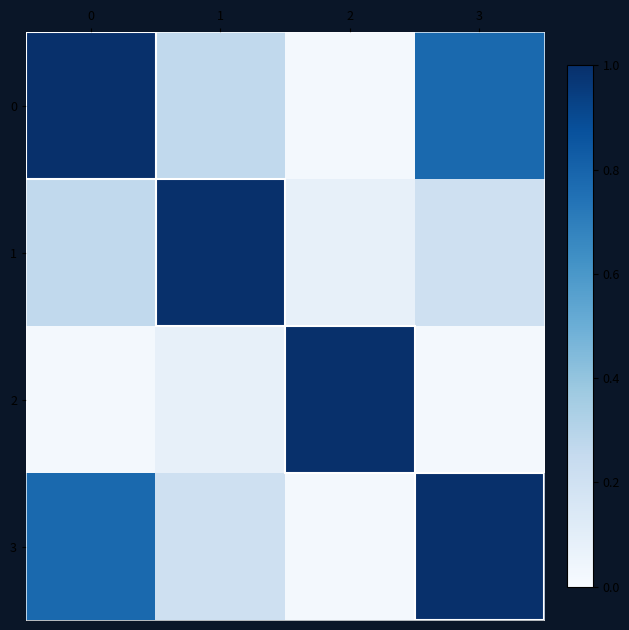

Which series changed the most between 1 and 2?

1